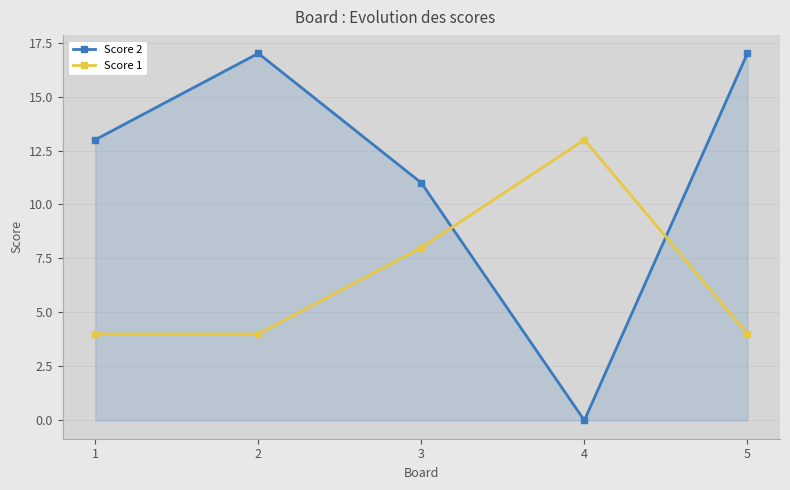

How many lines are shown in the chart?

2